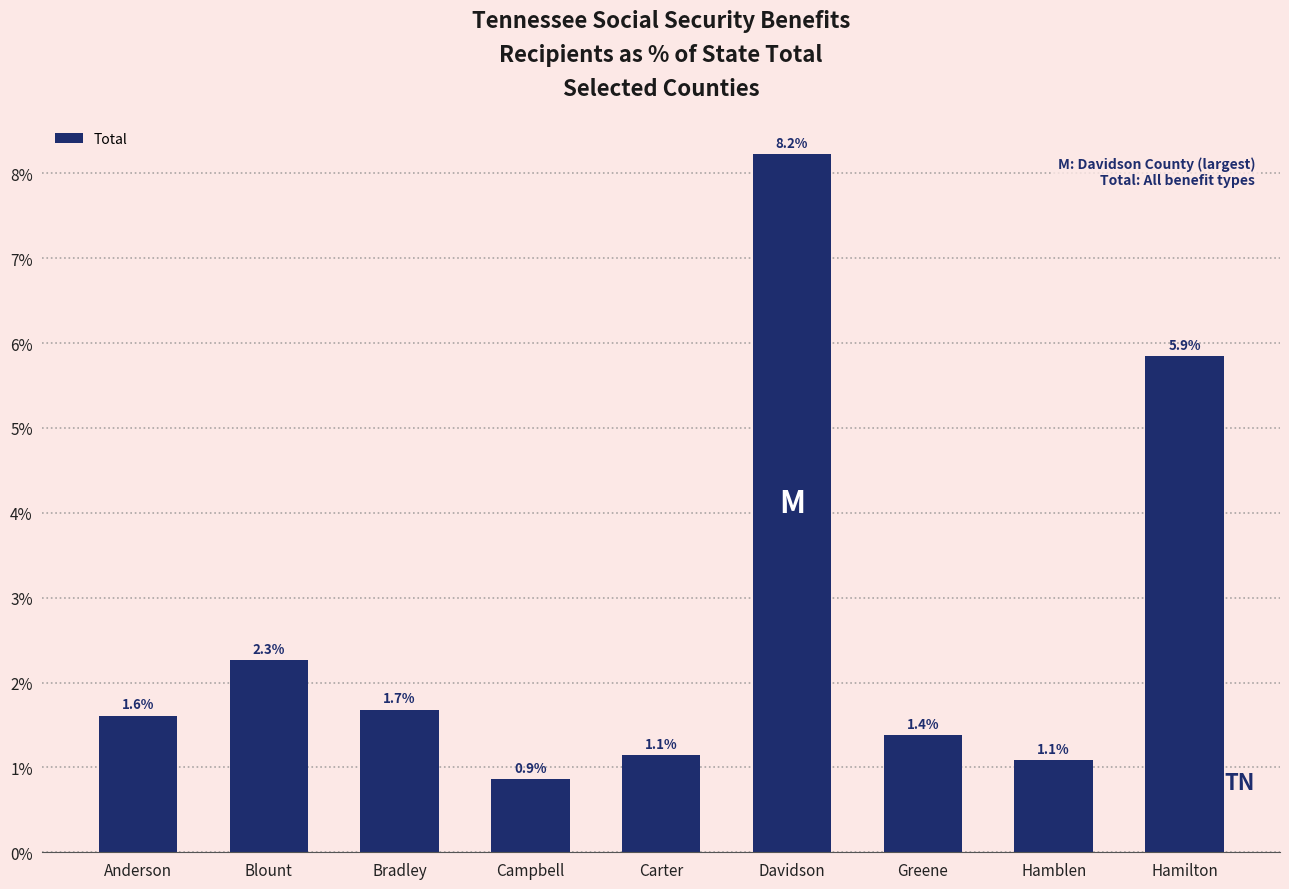

Approximately how many times larger is the value at Campbell compared to Anderson?

0.5